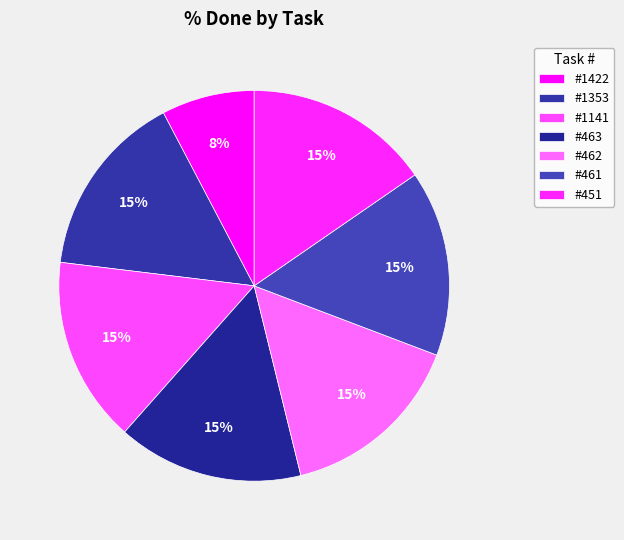

Which has a higher value, #461 or #451?

#461